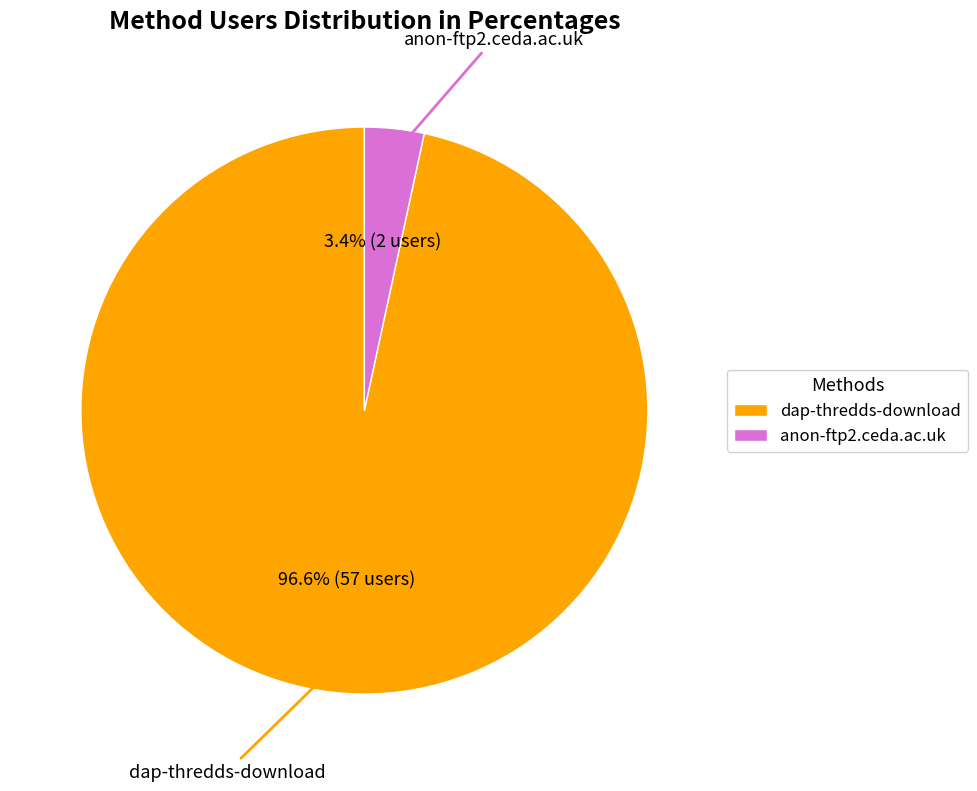

Does anon-ftp2.ceda.ac.uk represent more than half of the total?

No